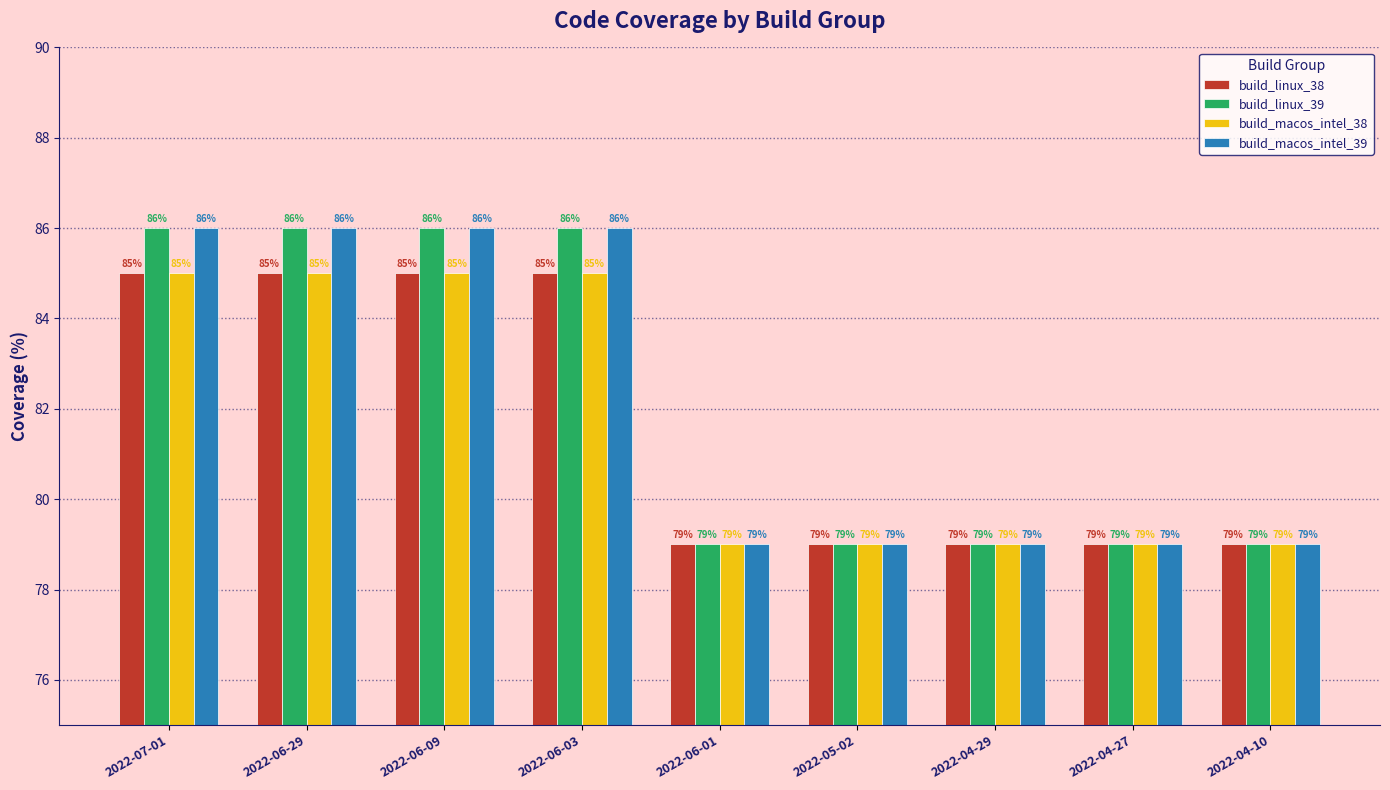

What is the value of the build_linux_38 bar at the 1st from the left?

85